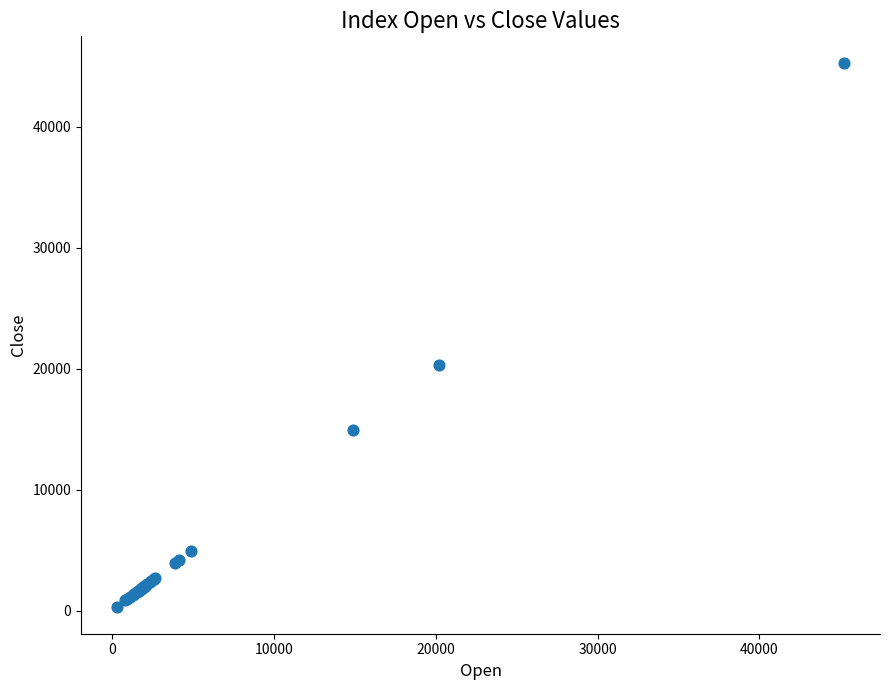

What Y value in the scatter plot is closest to 22780?

20264.4